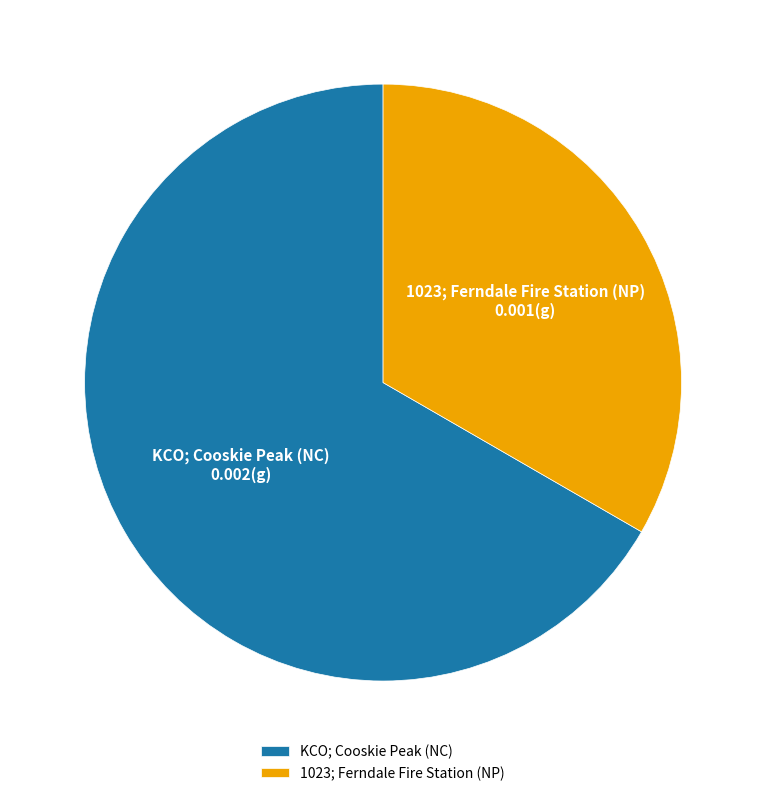

Between 1023; Ferndale Fire Station (NP) and KCO; Cooskie Peak (NC), which is larger?

KCO; Cooskie Peak (NC)